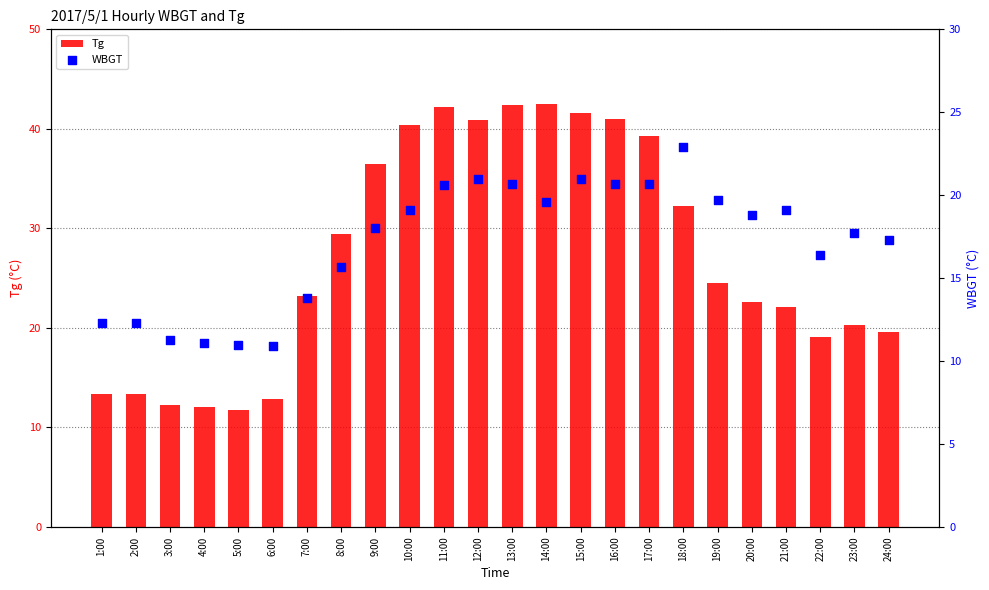

Which series has the largest Y range (max minus min)?

Tg